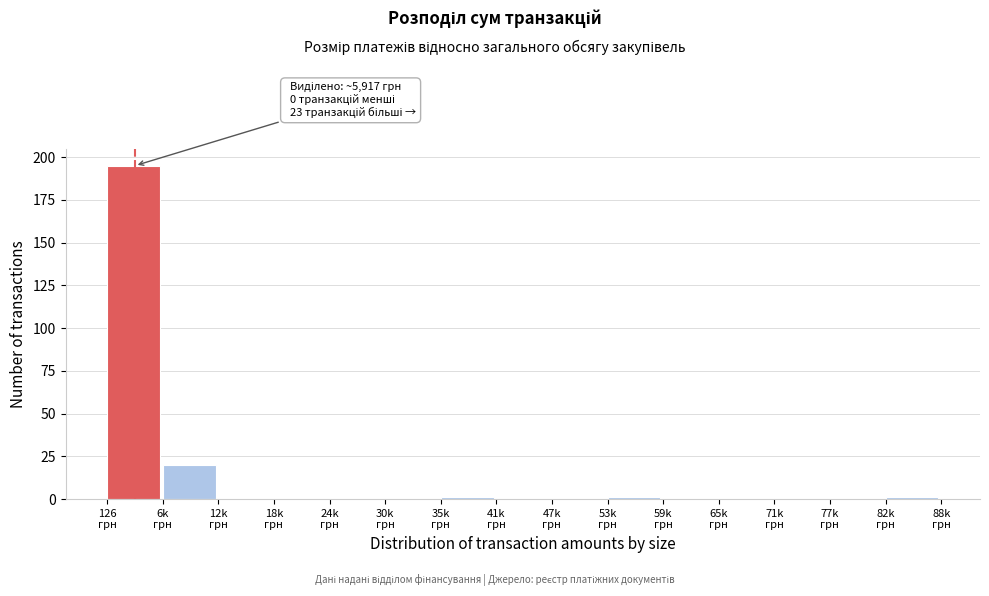

What is the greatest value displayed?

195